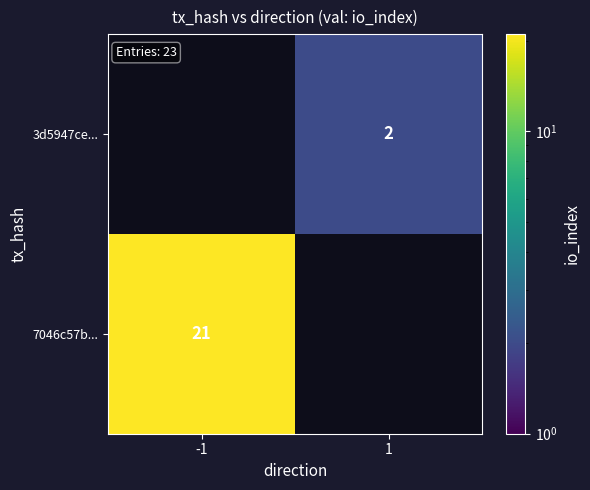

True or false: 7046c57b... has a value of 6 at -1.

False